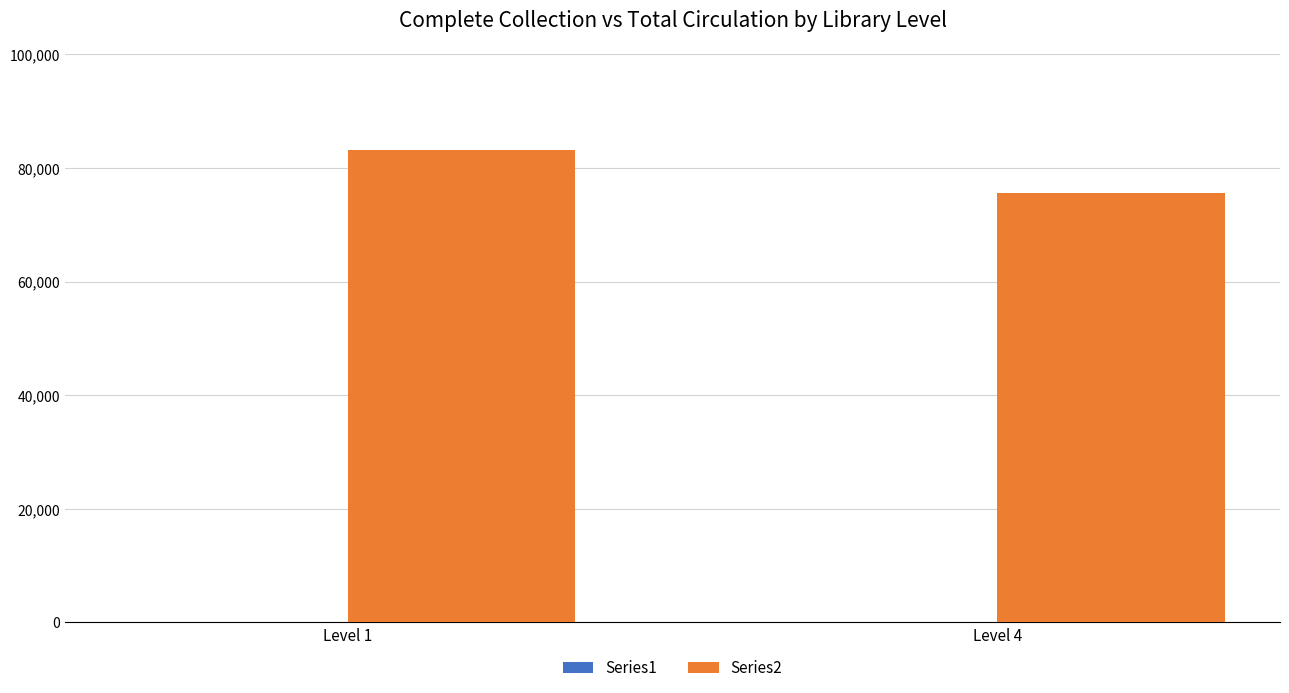

What is the ratio of the value at Level 1 to the value at Level 4?

1.1